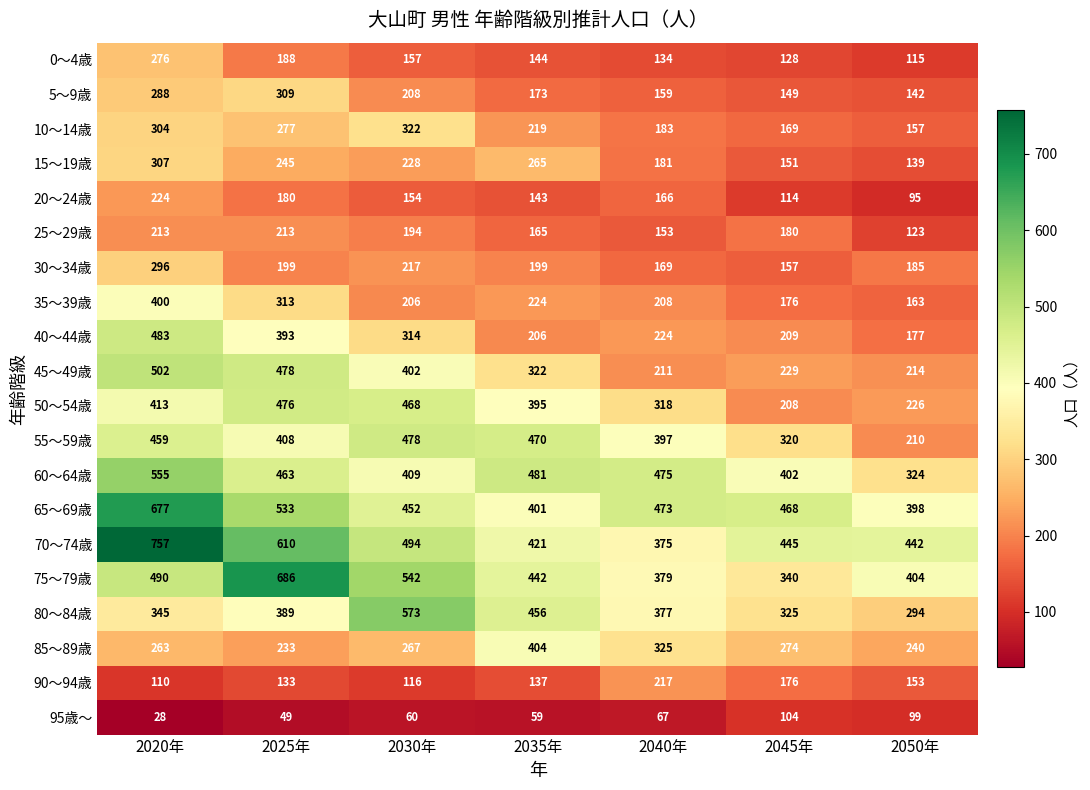

What is the lowest value of the 55～59歳 series?

210